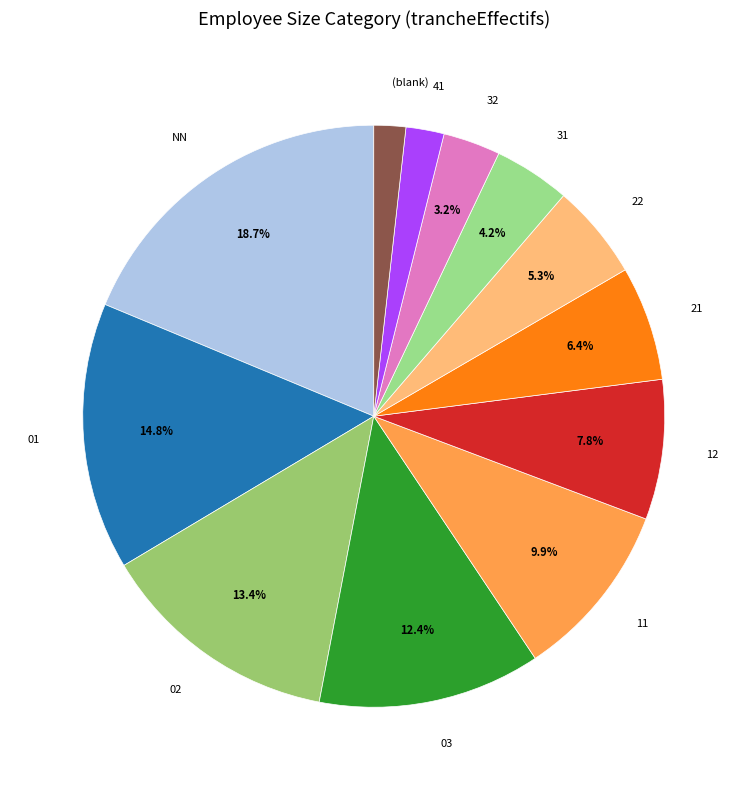

Approximately how many times larger is the value at NN compared to 21?

2.9